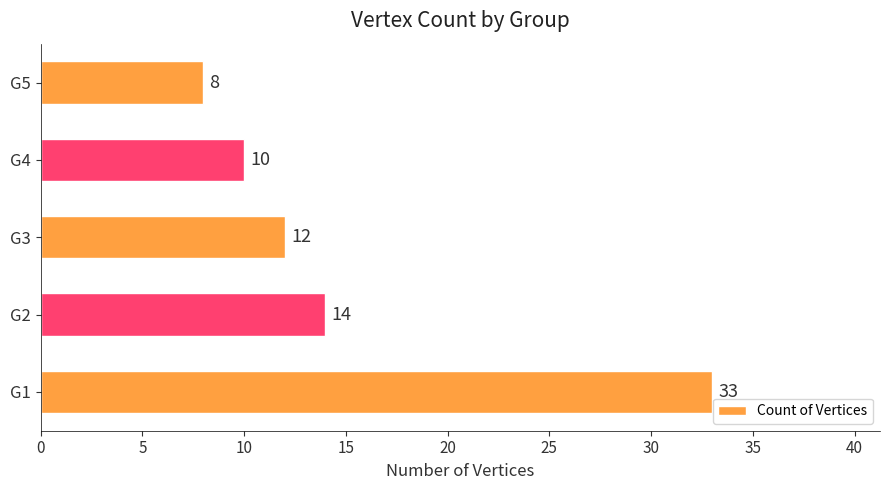

Rank the categories by value from lowest to highest.

G5, G4, G3, G2, G1